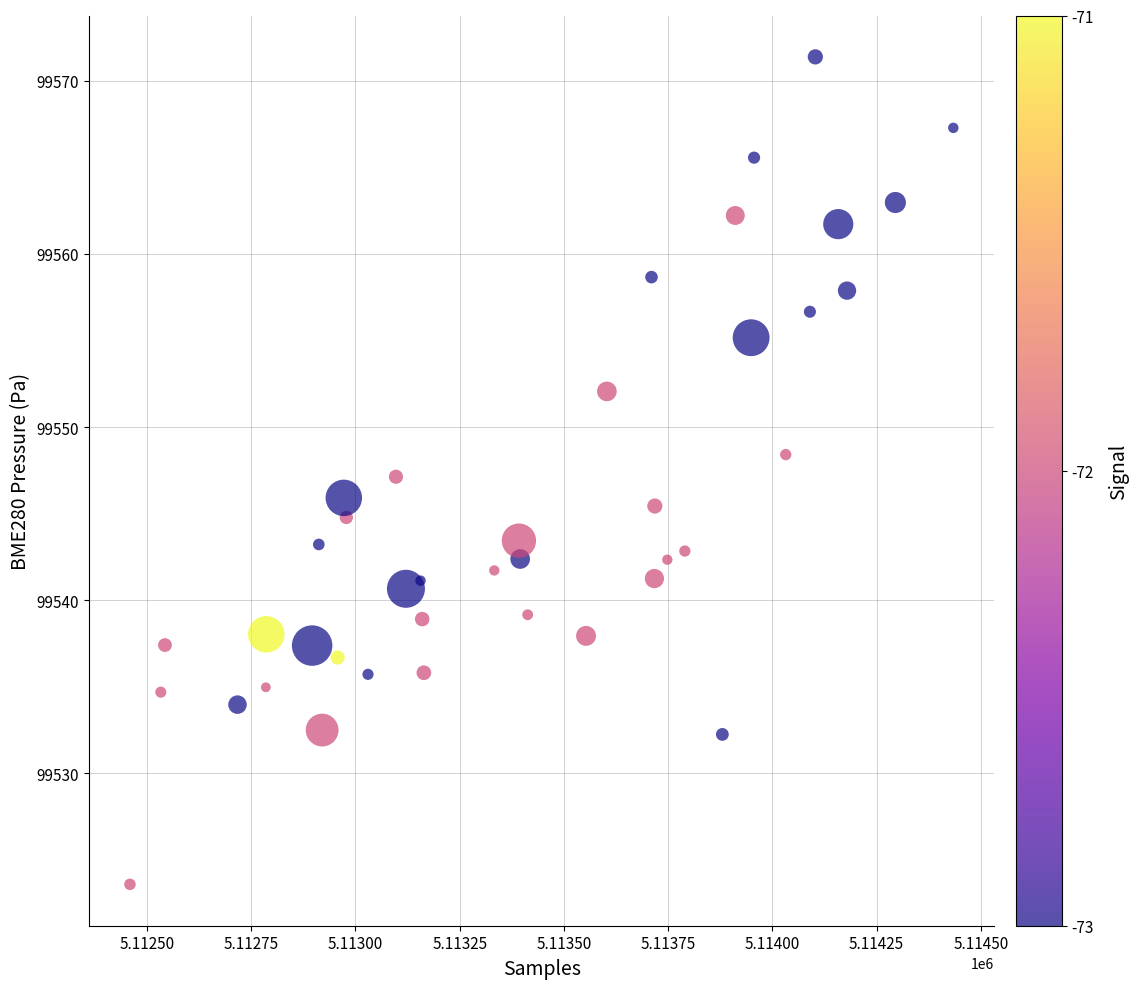

What is the range of Y values (max minus min)?

47.8